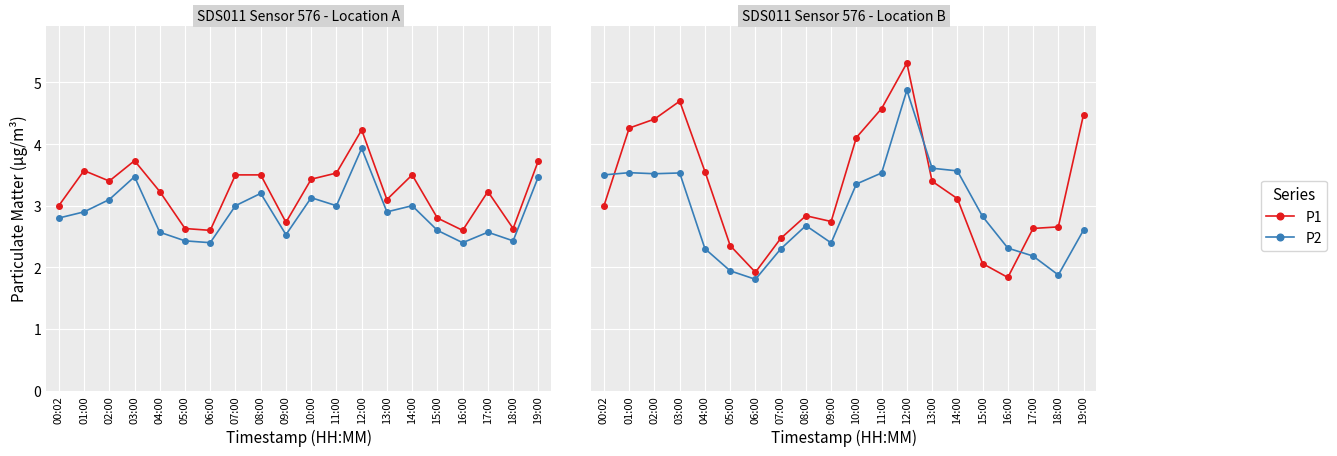

What is the difference between the highest and lowest values at 09:00?

0.3